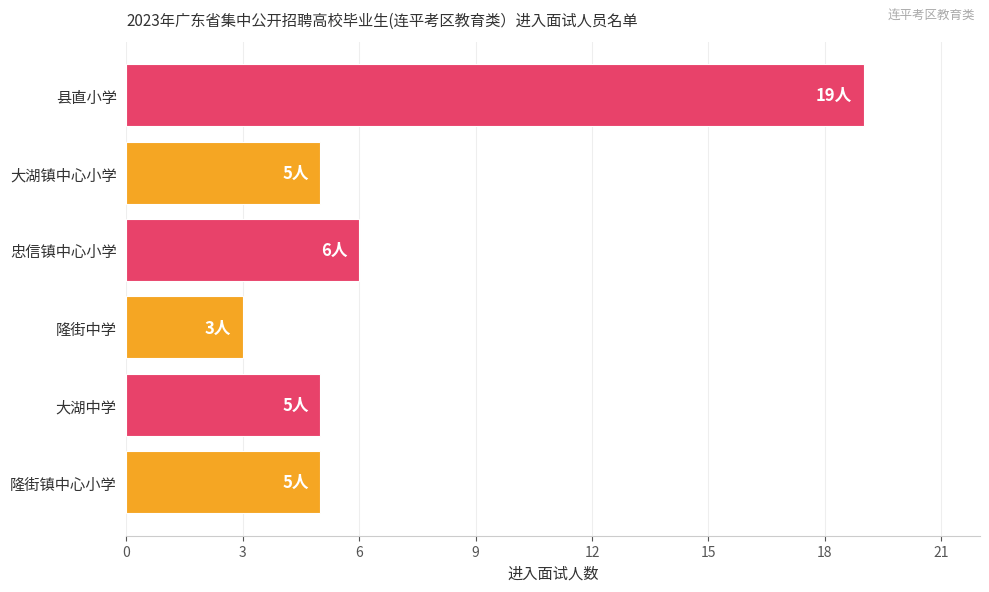

Reading bottom to top, list all the values displayed in this chart.

隆街镇中心小学=5	大湖中学=5	隆街中学=3	忠信镇中心小学=6	大湖镇中心小学=5	县直小学=19